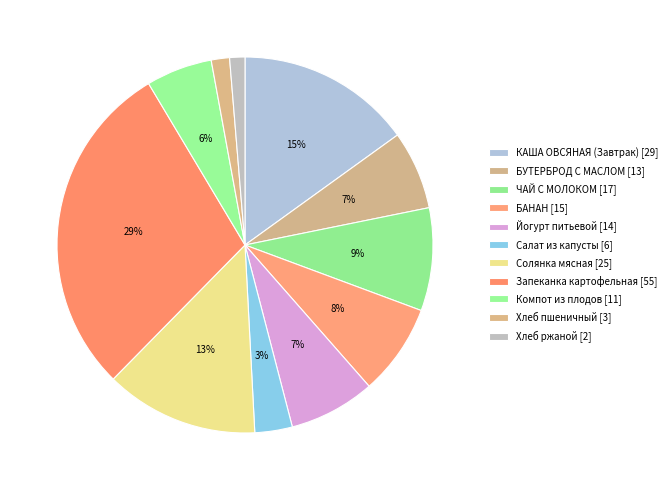

Combined, do Запеканка картофельная and Хлеб пшеничный account for over 50%?

No